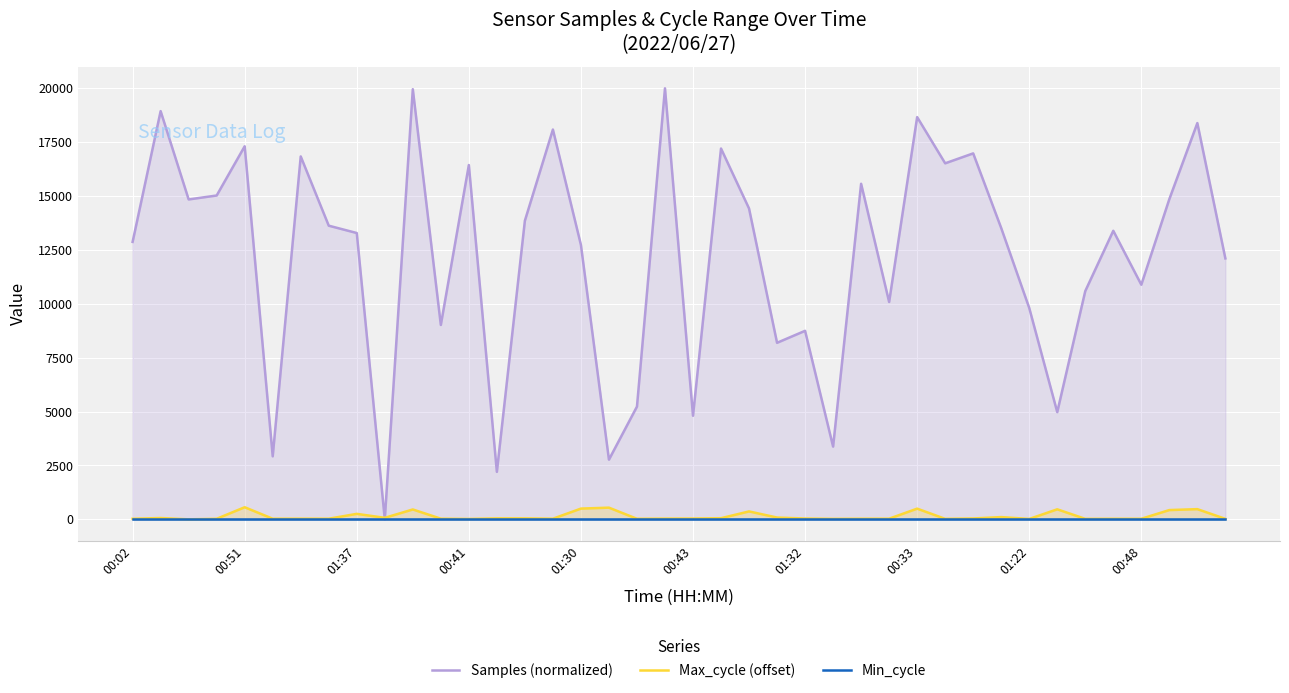

Reading left to right, list all the values displayed in this chart.

Samples (normalized): 12874.3	18941.4	14844.4	15027.4	17311.1	2924.1	16839.0	13626.6	13286.0	0.0	19959.2	9019.8	16440.4	2203.7	13858.5	18087.1	12733.8	2769.7	5231.6	20000.0	4807.6	17205.8	14424.6	8192.4	8747.9	3376.6	15570.5	10086.6	18664.5	16520.5	16981.1	13517.1	9809.7	4975.9	10591.4	13389.7	10887.0	14858.3	18386.8	12108.1
Max_cycle (offset): 27.0	62.0	0.0	27.0	562.0	29.0	31.0	30.0	255.0	71.0	459.0	31.0	19.0	46.0	46.0	30.0	499.0	543.0	26.0	34.0	38.0	54.0	368.0	84.0	38.0	23.0	29.0	31.0	497.0	23.0	42.0	105.0	19.0	466.0	23.0	27.0	27.0	431.0	474.0	23.0
Min_cycle: 28.0	28.0	28.0	28.0	28.0	28.0	28.0	28.0	28.0	28.0	28.0	28.0	28.0	28.0	28.0	28.0	28.0	28.0	28.0	28.0	28.0	28.0	28.0	28.0	28.0	28.0	28.0	28.0	28.0	28.0	28.0	28.0	28.0	28.0	28.0	28.0	28.0	28.0	28.0	28.0